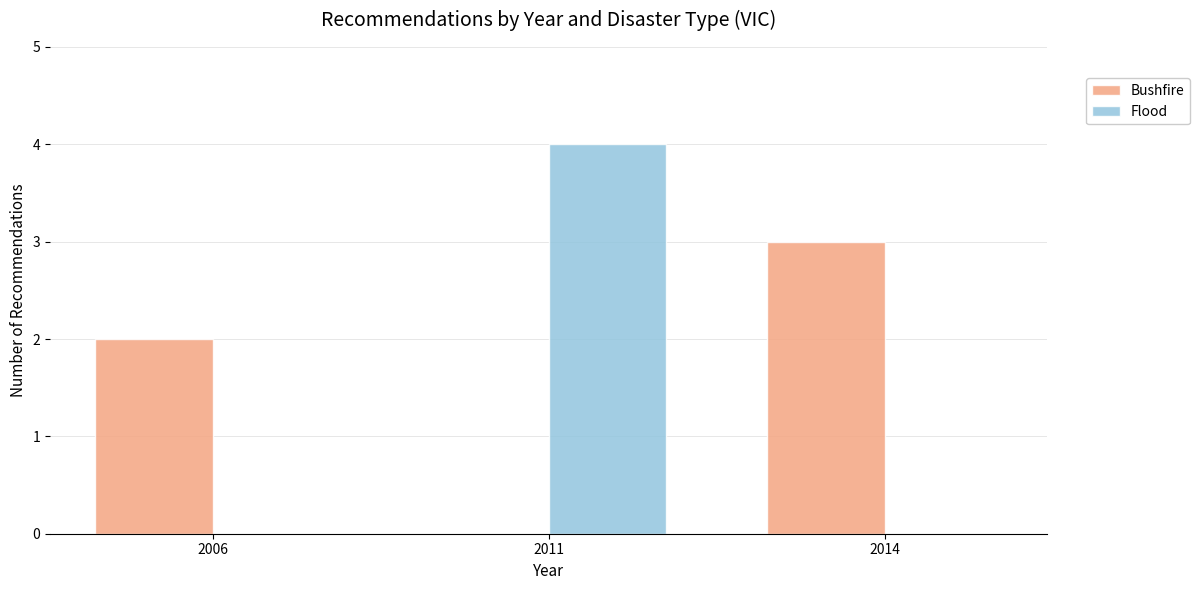

How many groups of bars are there?

3